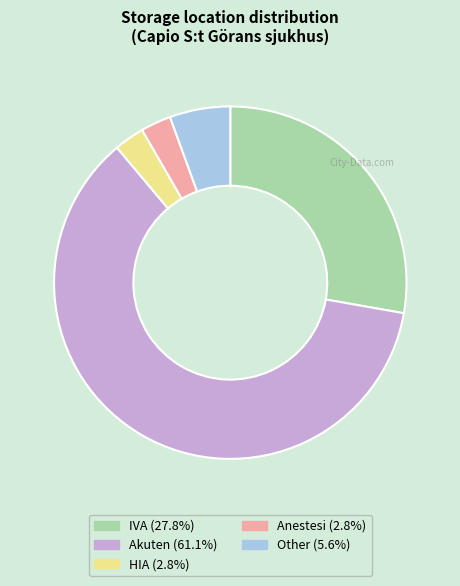

How many slices are in this pie chart?

5